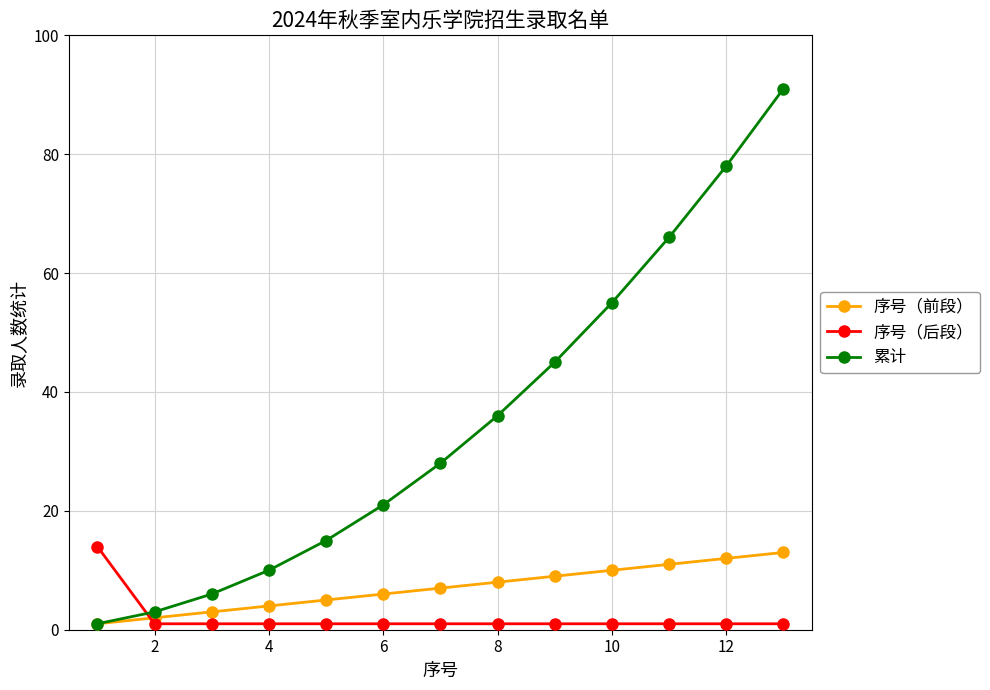

Does the chart display data point markers on the line(s)?

Yes